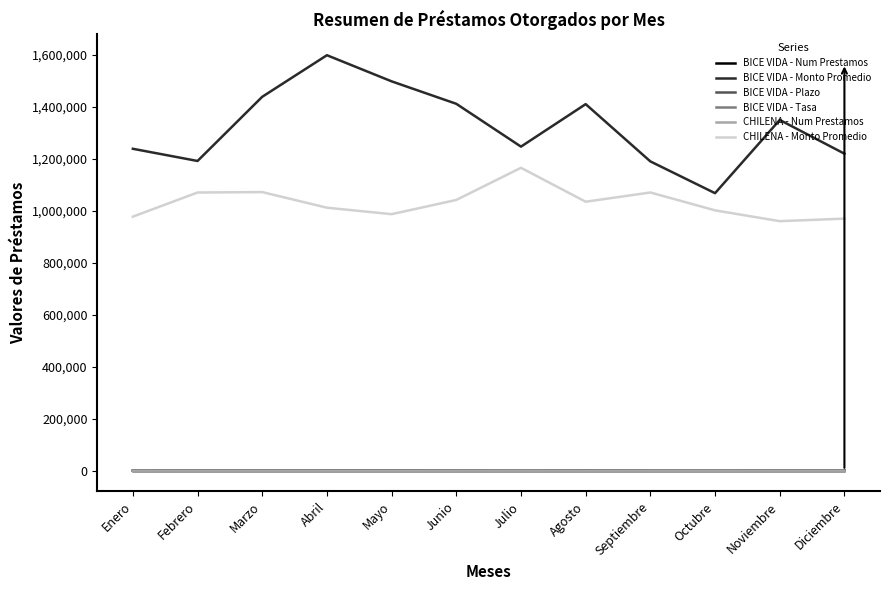

What is the minimum value for CHILENA - Monto Promedio?

959795.0